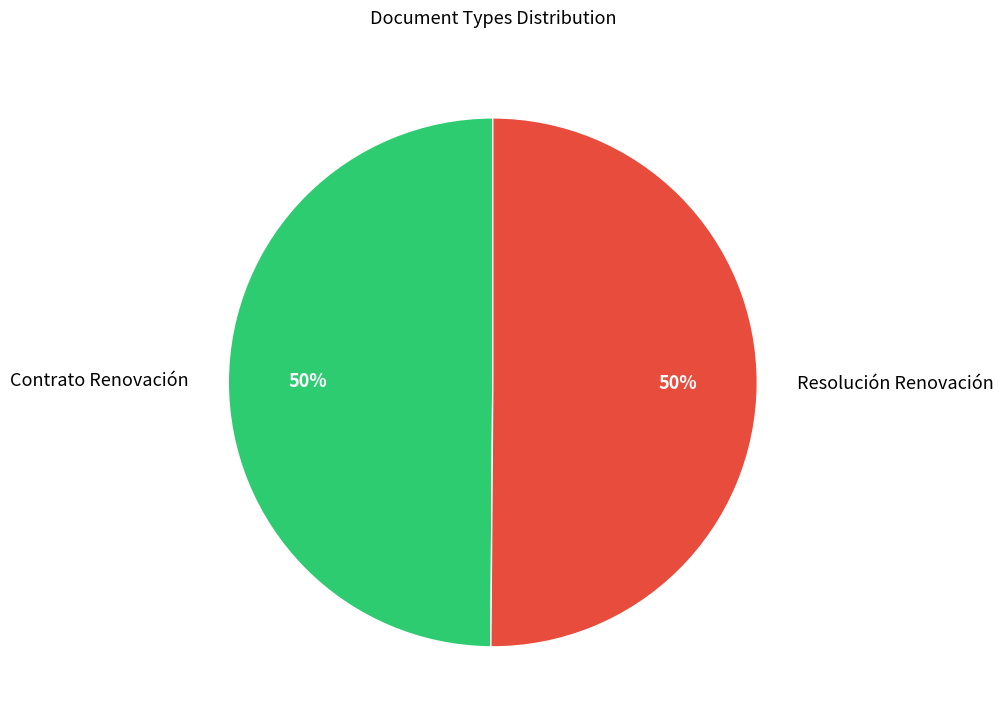

To the nearest percent, what percentage of the pie is Contrato Renovación?

50%